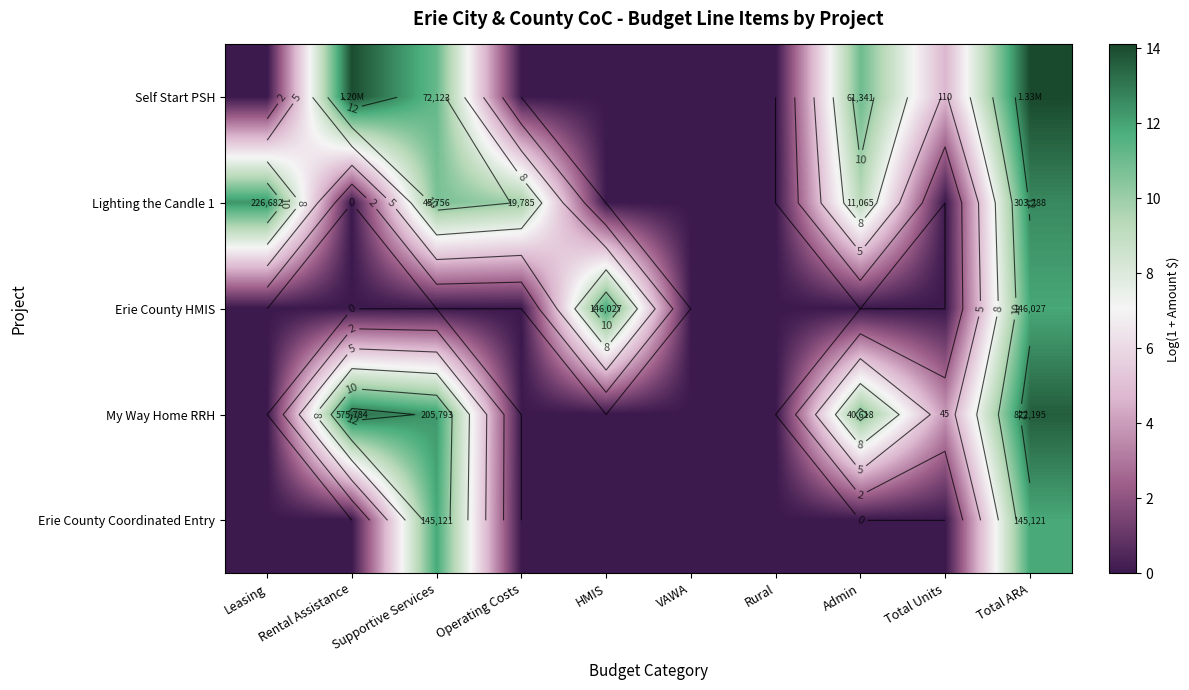

Is it true that Erie County Coordinated Entry equals -3.7 at Rural?

False